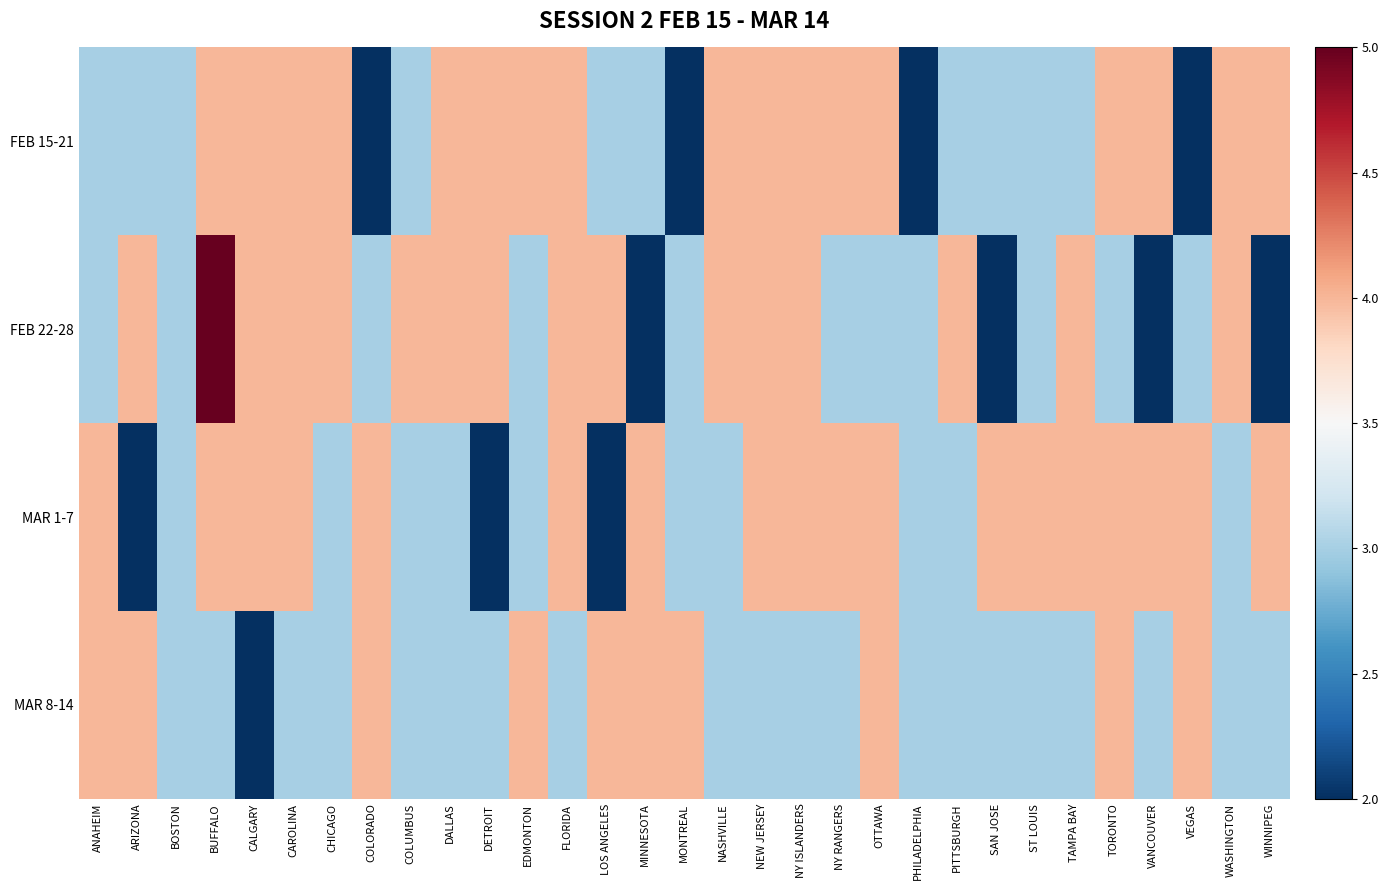

What is the total value across all series at COLUMBUS?

13